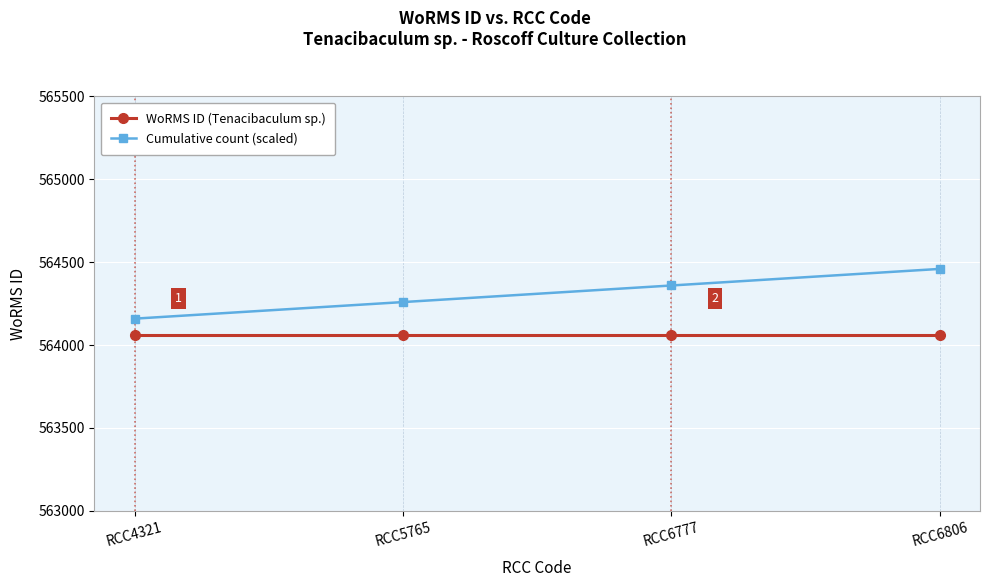

At which category does the chart reach its peak across all series?

RCC6806